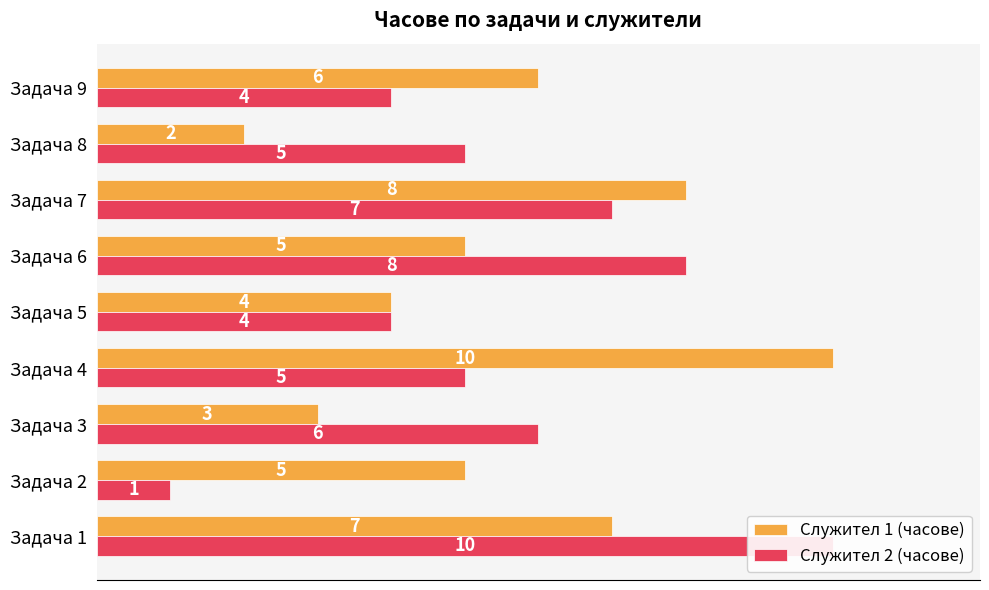

How many data points does each series have?

9